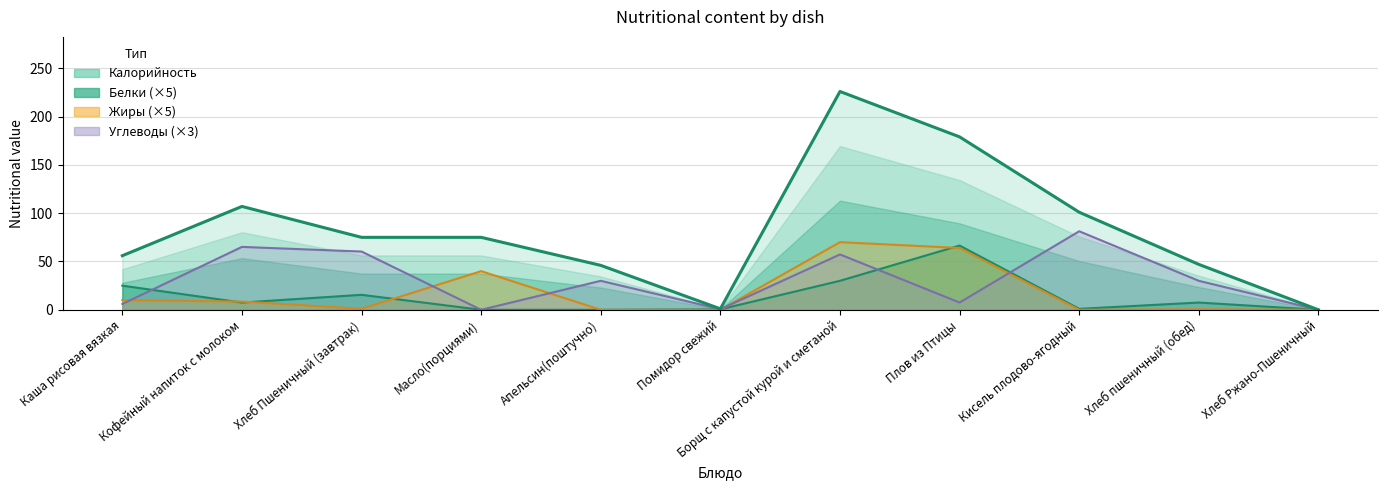

What is the label of the 10th point from the right?

Кофейный напиток с молоком